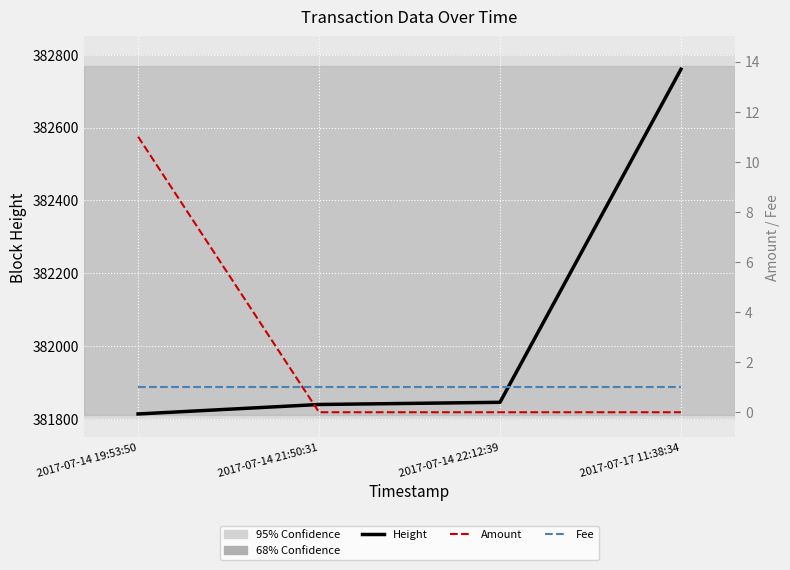

Which series has the largest total across all categories?

Height